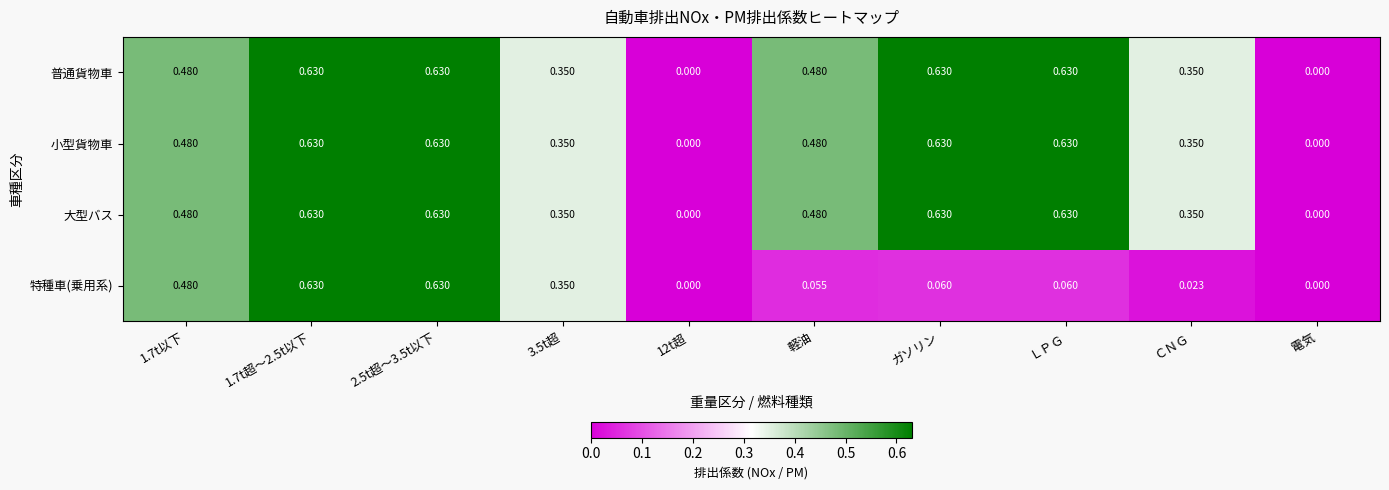

Which series changed the most between 2.5t超～3.5t以下 and ＬＰＧ?

特種車(乗用系)